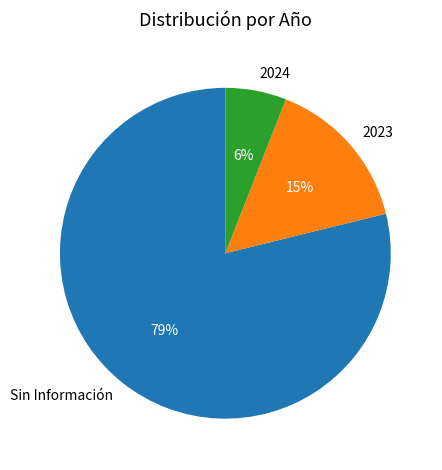

Is Sin Información the majority of the pie?

Yes